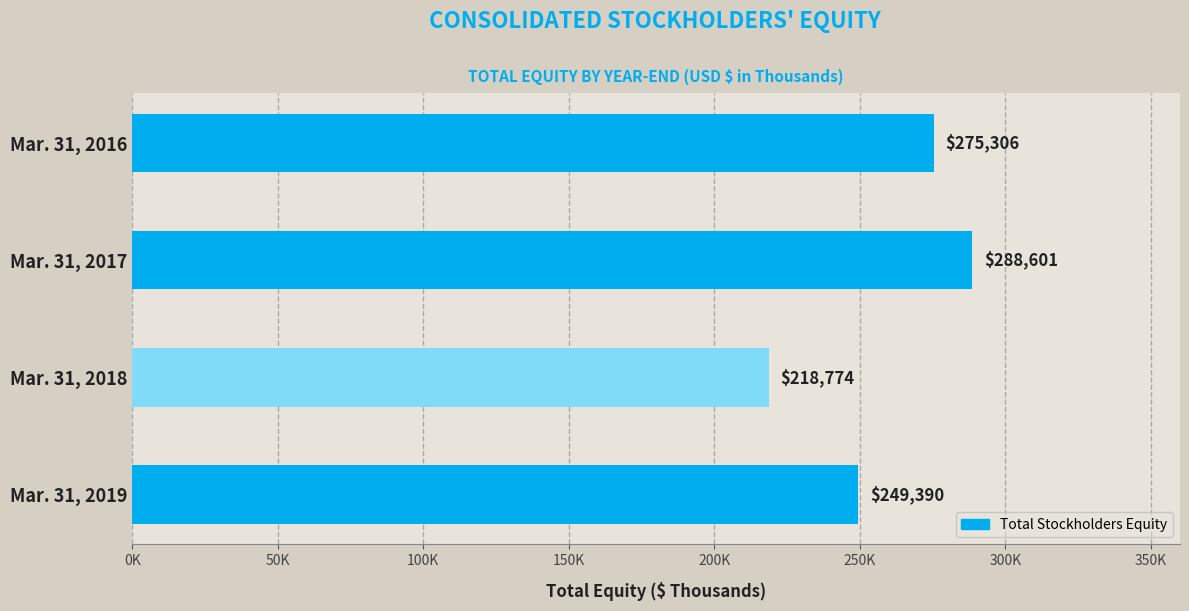

Which label corresponds to the smallest value in the chart?

Mar. 31, 2018